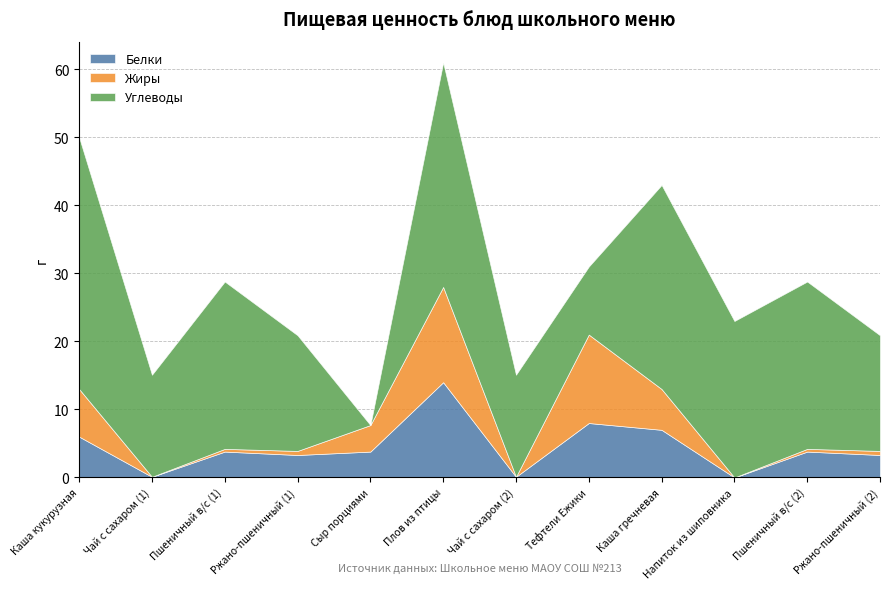

Rank the categories by Жиры value from lowest to highest.

Чай с сахаром (1), Чай с сахаром (2), Напиток из шиповника, Пшеничный в/с (1), Пшеничный в/с (2), Ржано-пшеничный (1), Ржано-пшеничный (2), Сыр порциями, Каша гречневая, Каша кукурузная, Тефтели Ежики, Плов из птицы